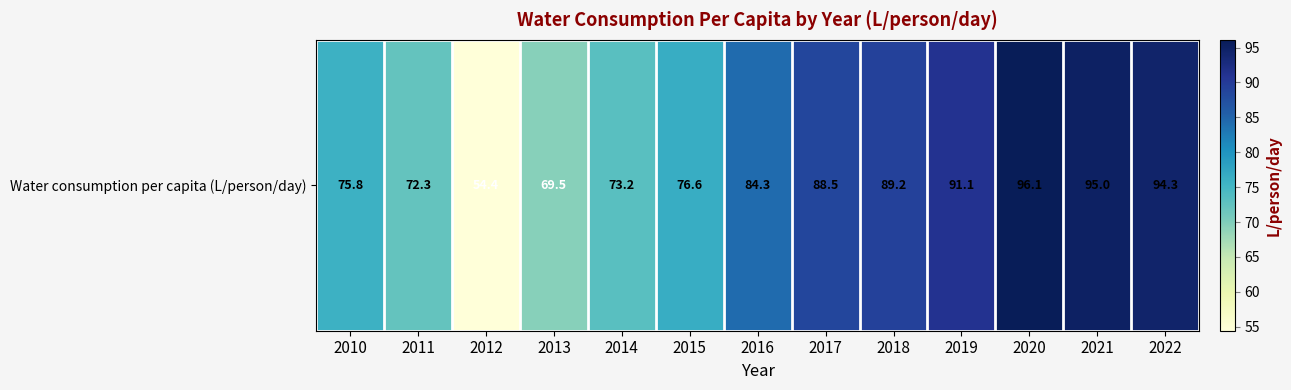

Reading right to left, list all the values displayed in this chart.

94.3	95.0	96.1	91.1	89.2	88.5	84.3	76.6	73.2	69.5	54.4	72.3	75.8